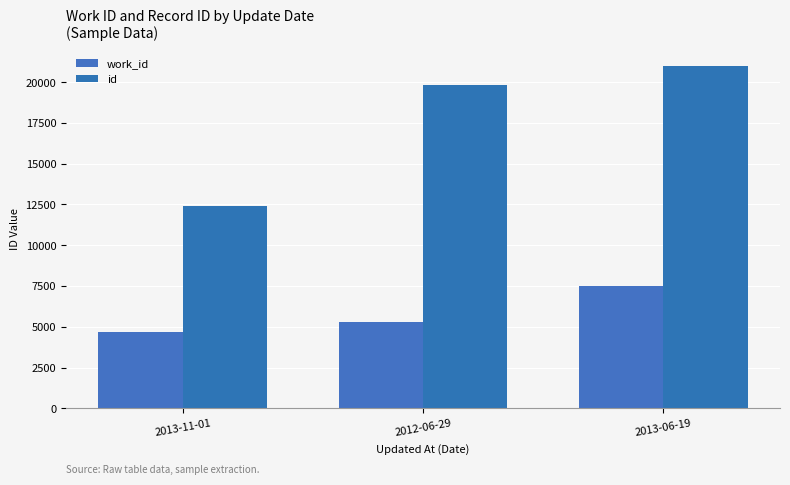

Rank the series by their maximum value, from lowest to highest.

work_id, id